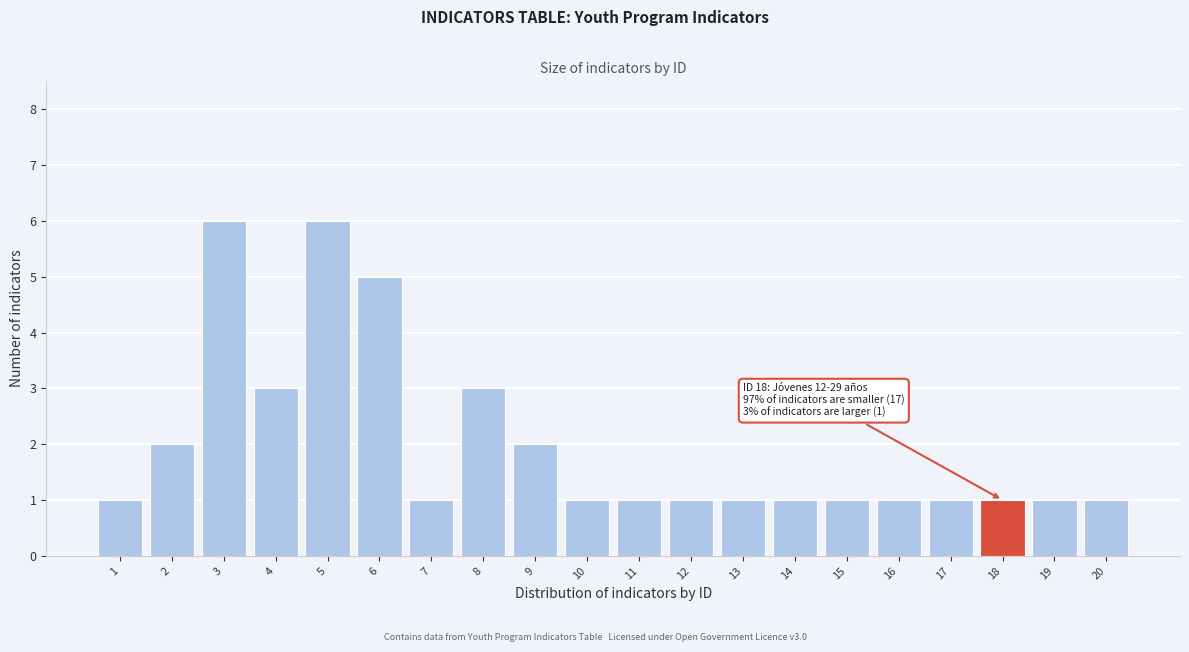

Reading left to right, extract all data points from this chart.

1=1	2=2	3=6	4=3	5=6	6=5	7=1	8=3	9=2	10=1	11=1	12=1	13=1	14=1	15=1	16=1	17=1	18=1	19=1	20=1